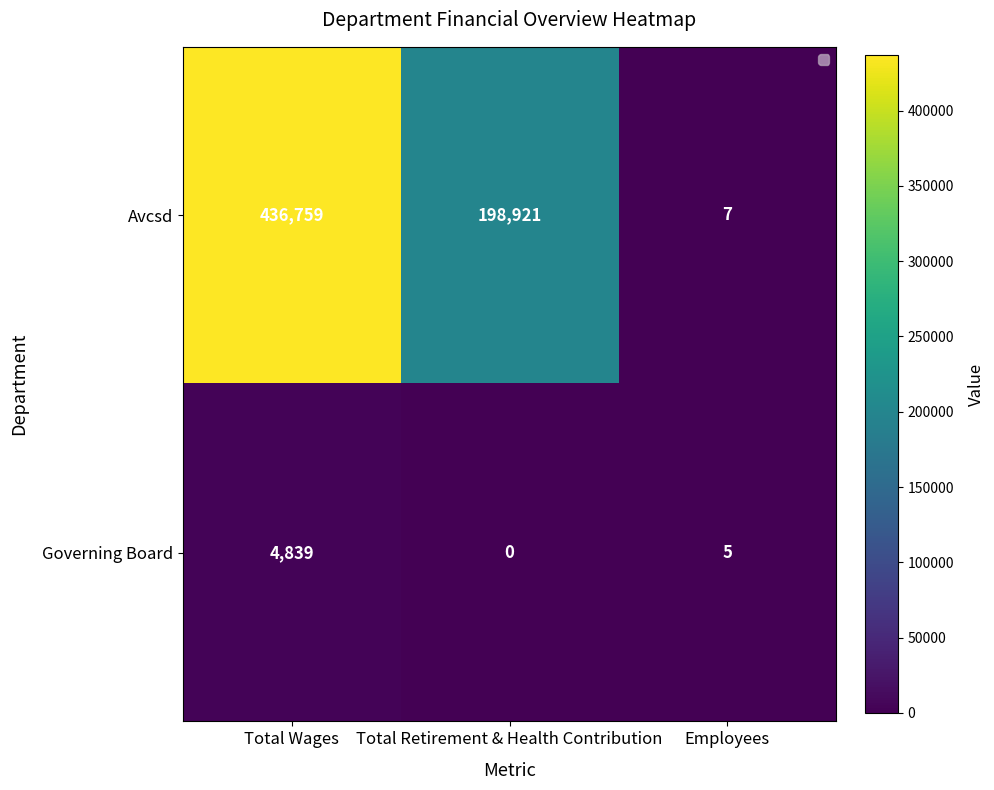

What value does the Avcsd series have at Employees, to the nearest 10?

10